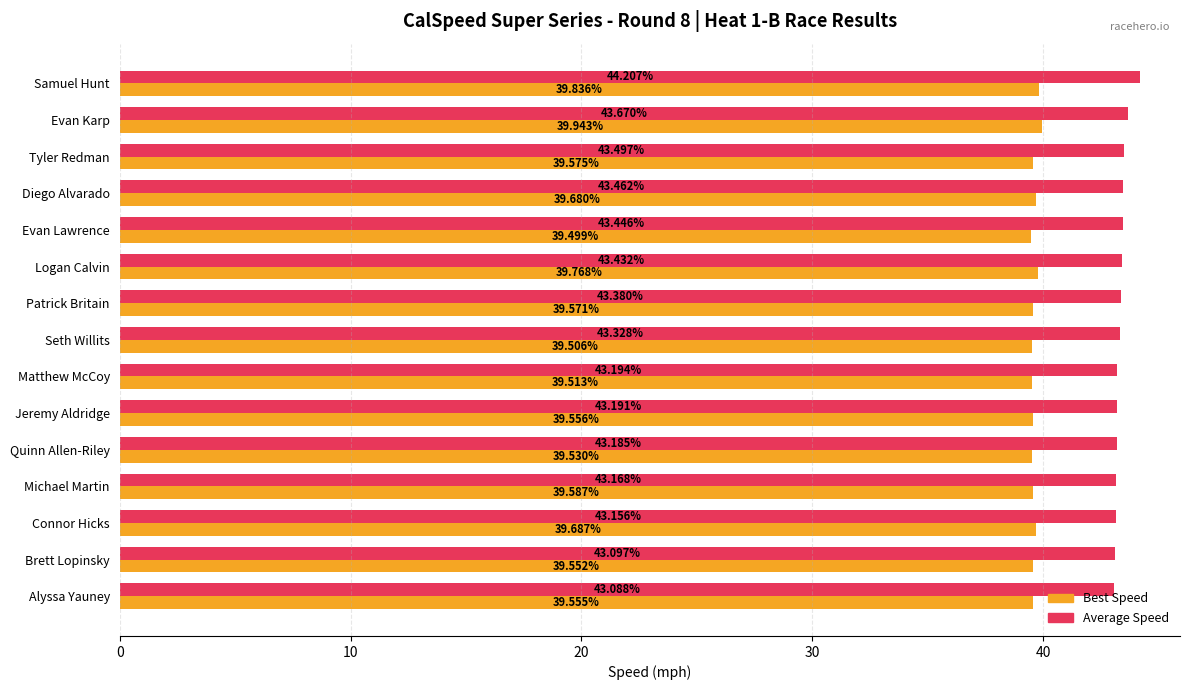

What is the average value of the Average Speed series?

43.4